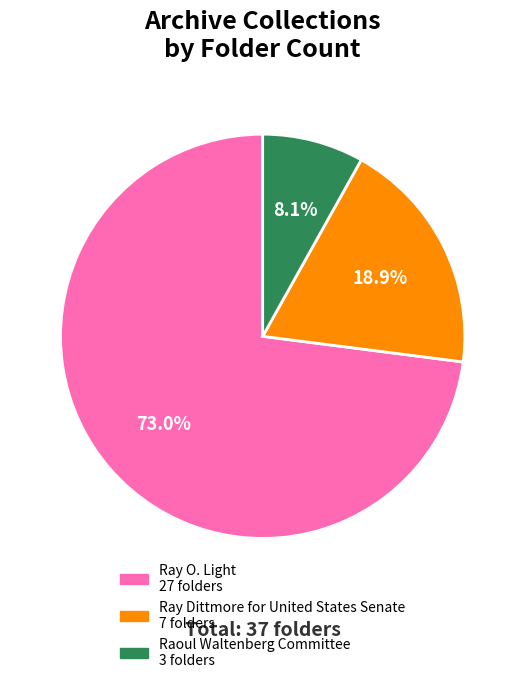

True or false: Ray Dittmore for United States Senate accounts for 8% of the total.

False